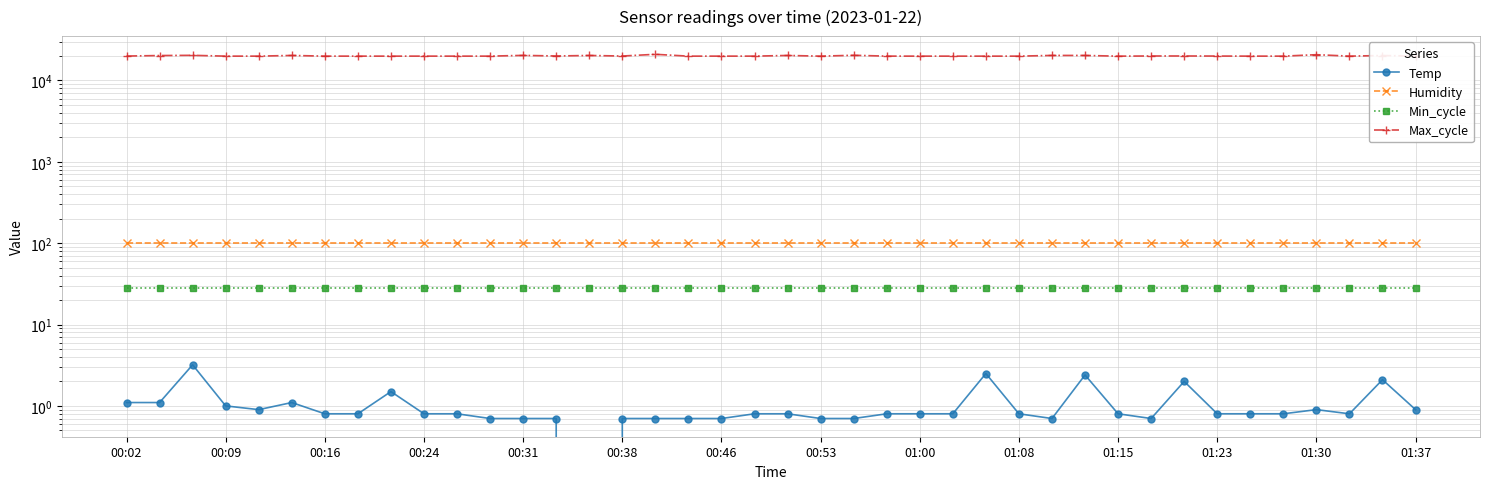

At how many categories does at least one series exceed 17142?

40